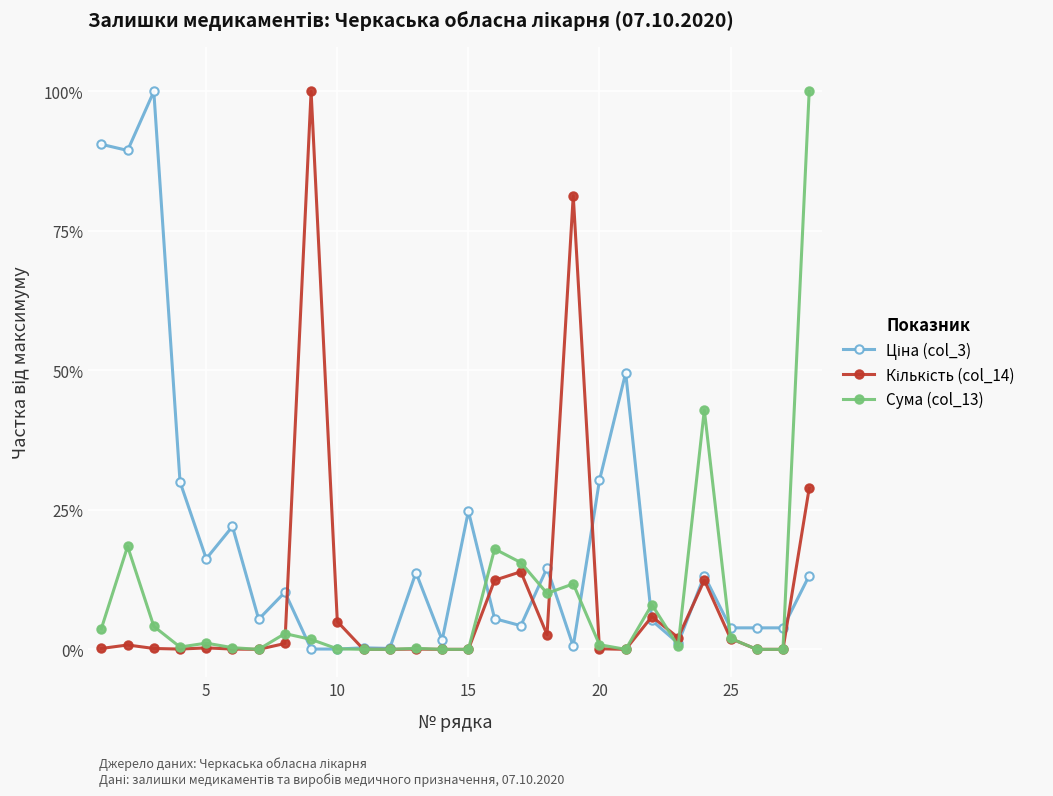

What is the maximum value shown in the chart?

100.0